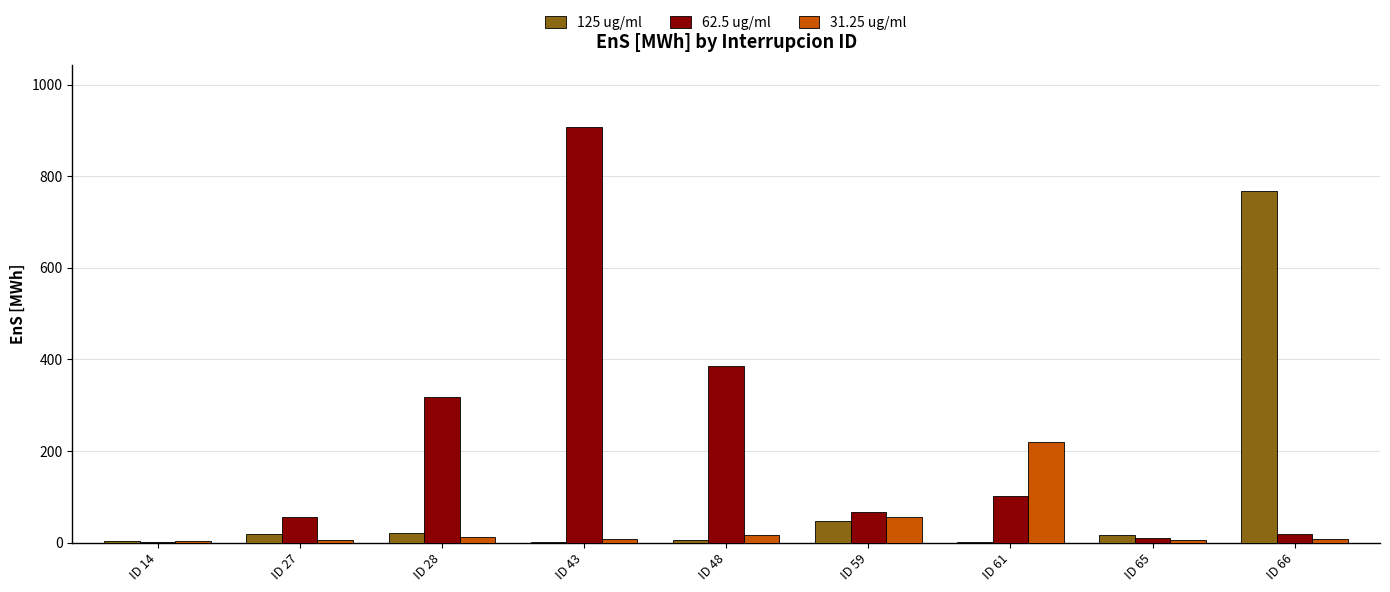

At which label is 62.5 ug/ml closest to 453?

ID 48